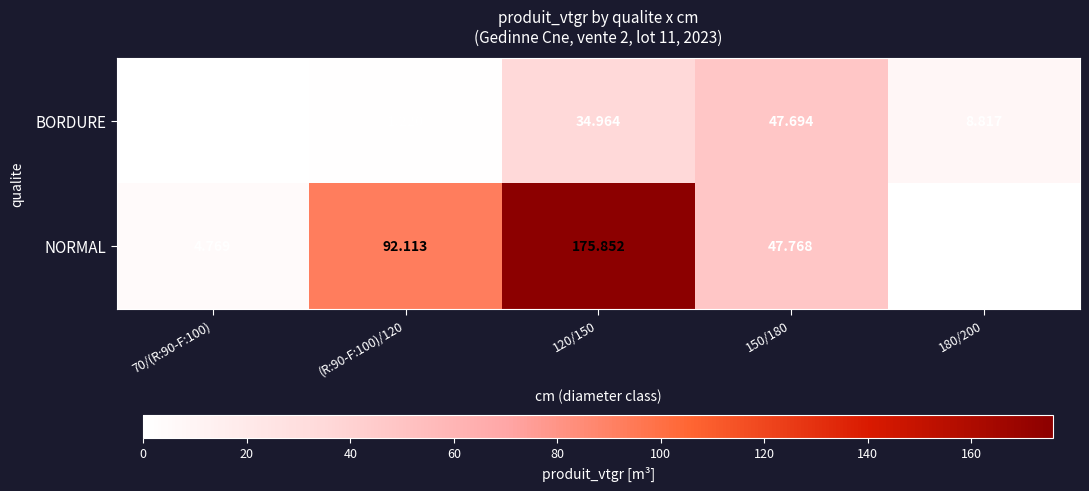

At how many categories does at least one series exceed 6?

4